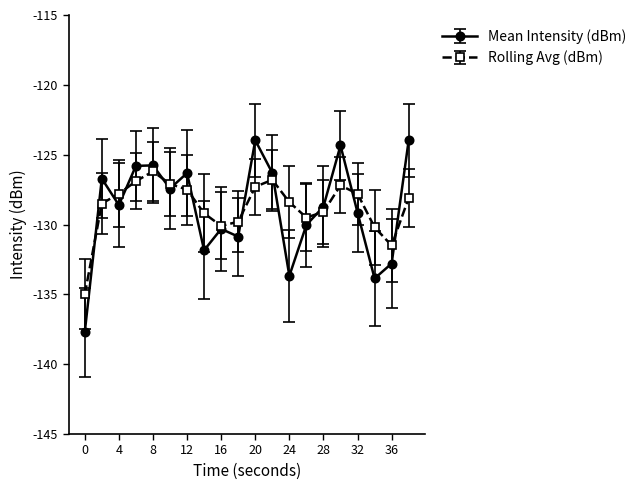

What is the minimum value shown in the chart?

-137.7